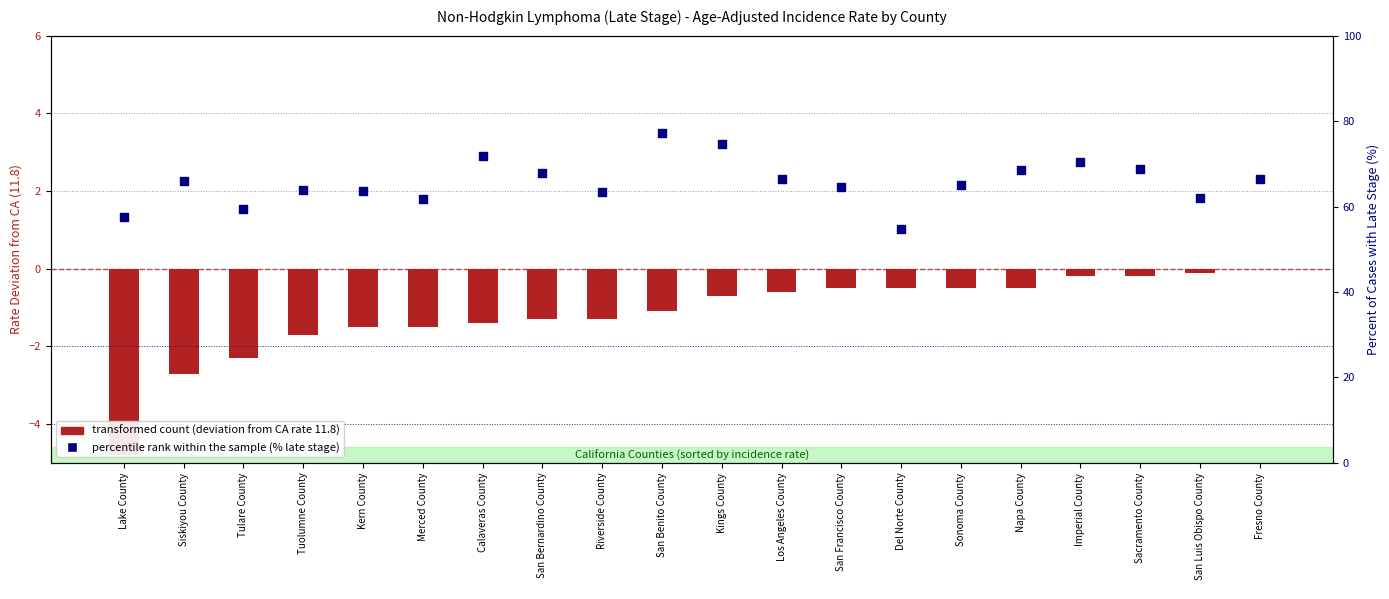

Which series contains the highest Y value?

percentile rank within the sample